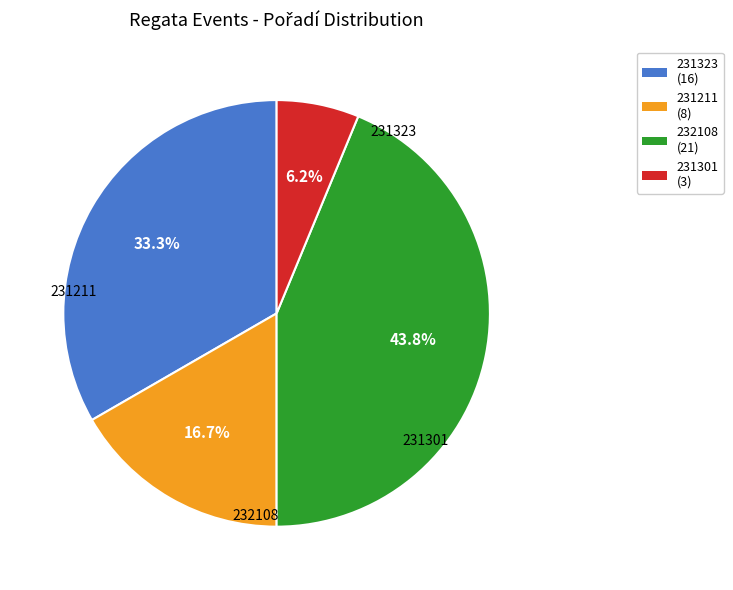

Is it true that 231211 is 31% of the pie?

False